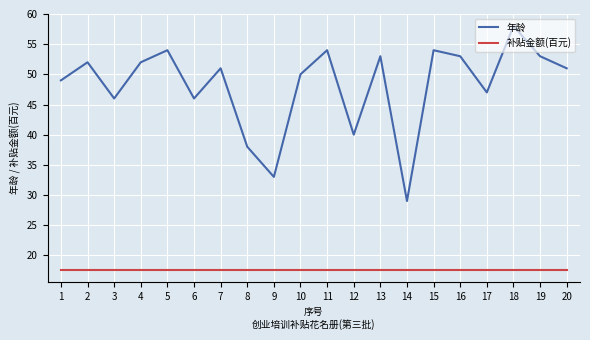

How many lines are shown in the chart?

2